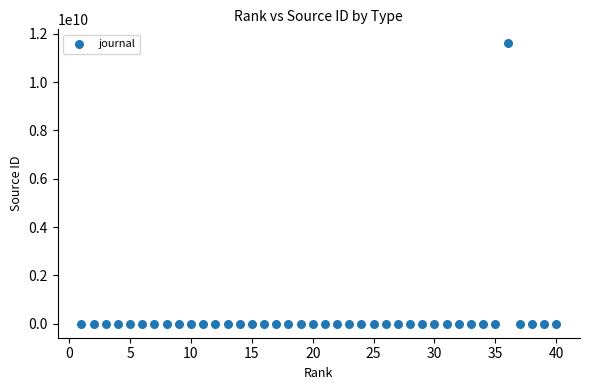

What is the range of Y values (max minus min)?

11600142673